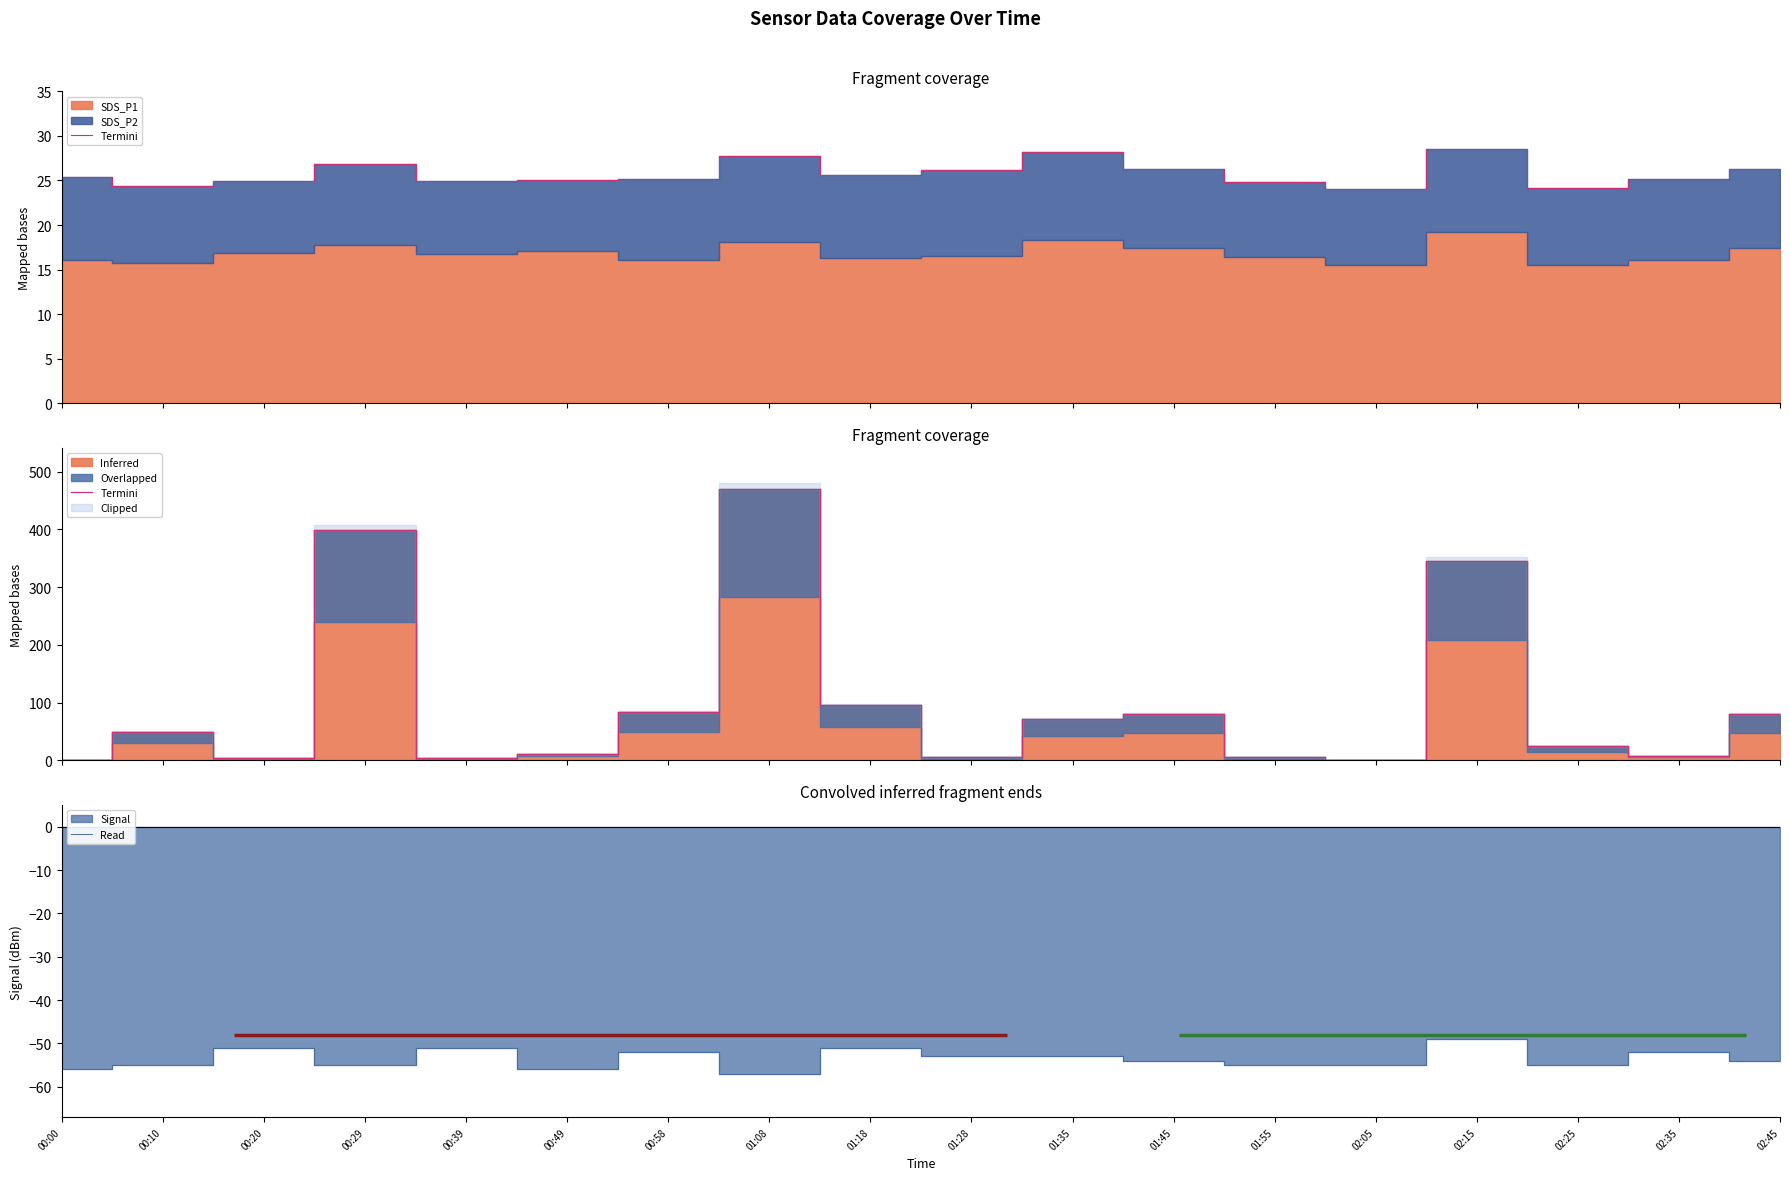

True or false: Termini has more than 1 points higher than both neighbors.

True